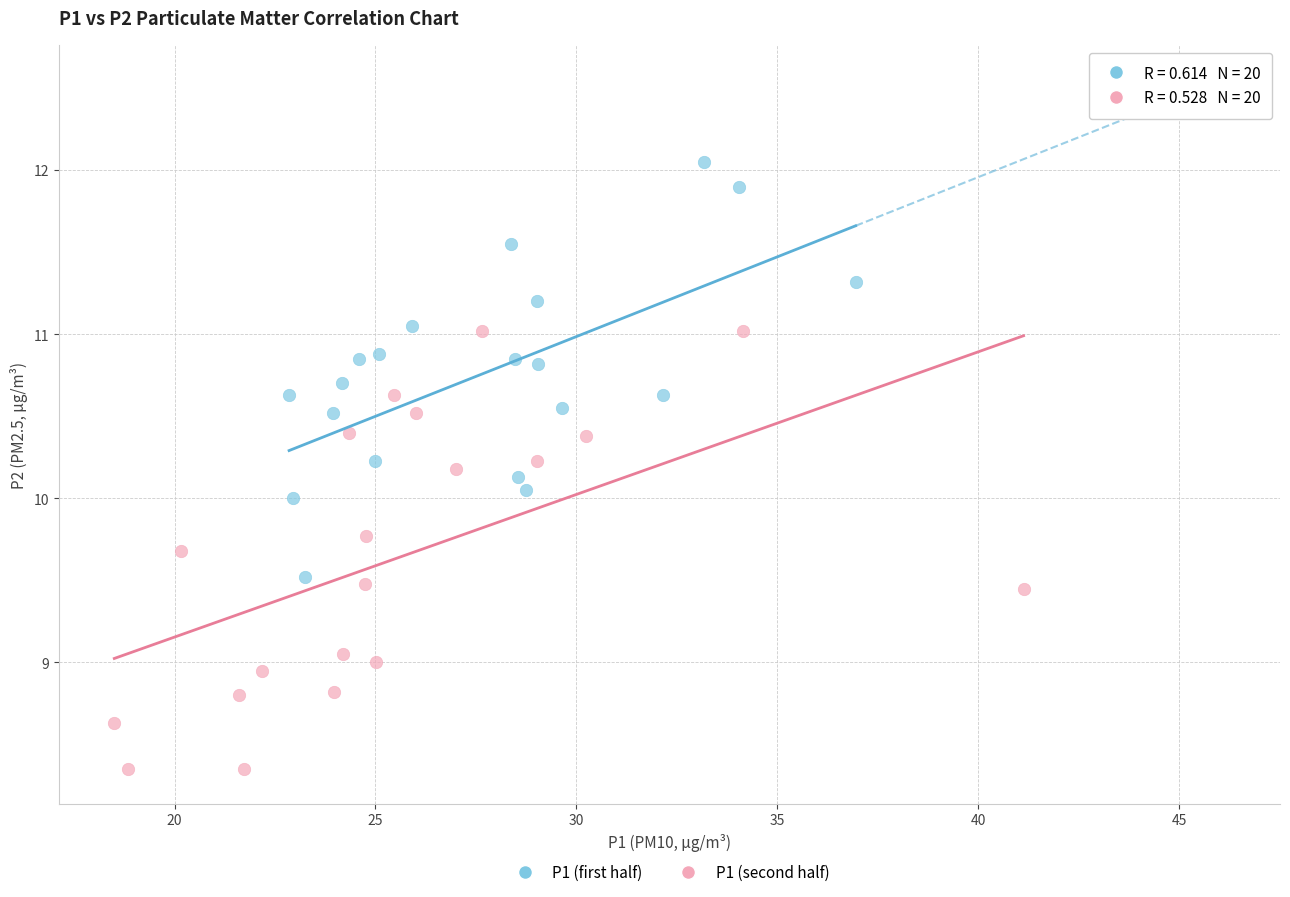

Which series contains the lowest Y value?

P1 (second half)